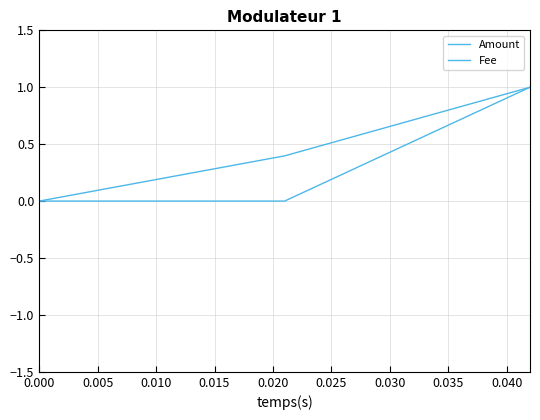

How many lines are shown in the chart?

2